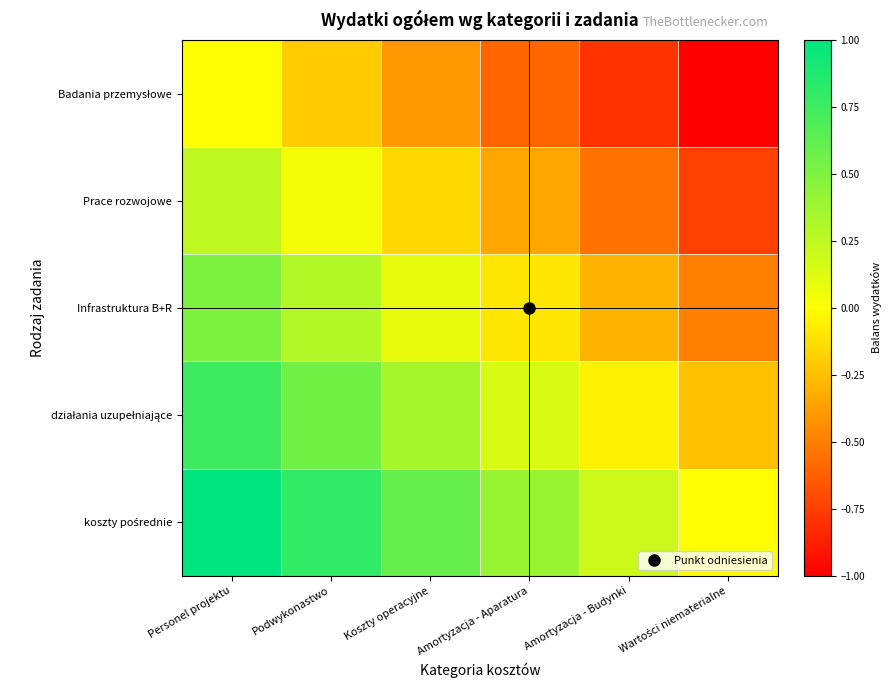

Which label corresponds to the smallest value in the chart?

Wartości niematerialne